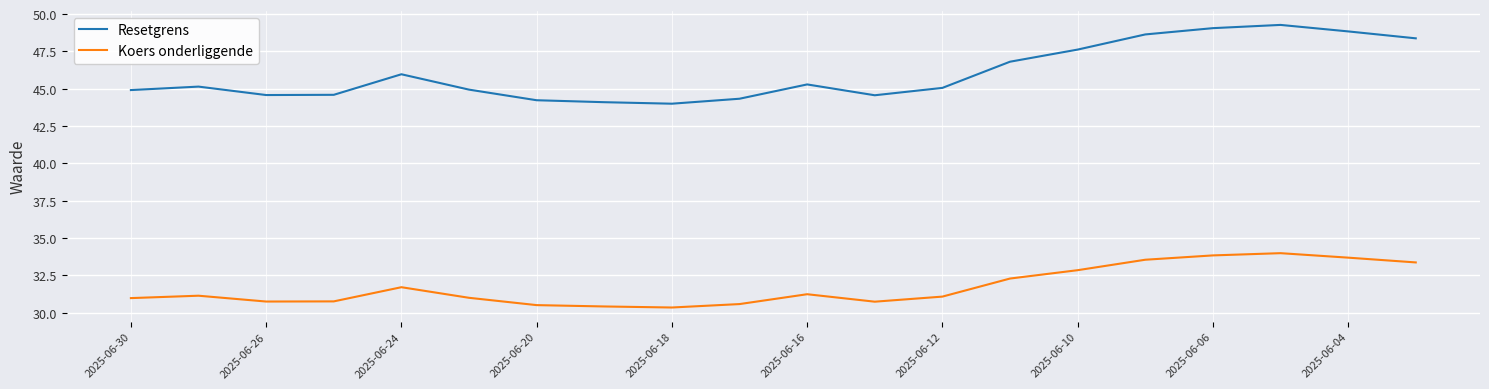

What is the minimum value for Koers onderliggende?

30.3